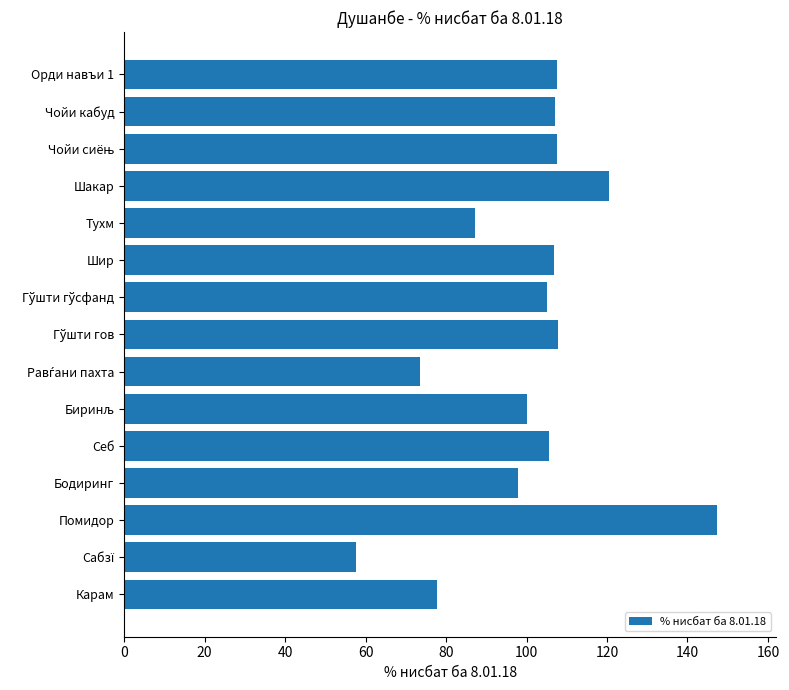

What is the average value?

100.6